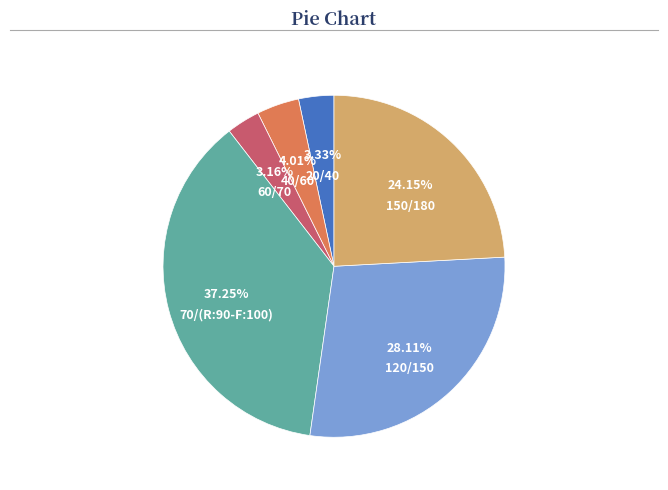

What percentage do 150/180 and 20/40 together represent?

27.5%